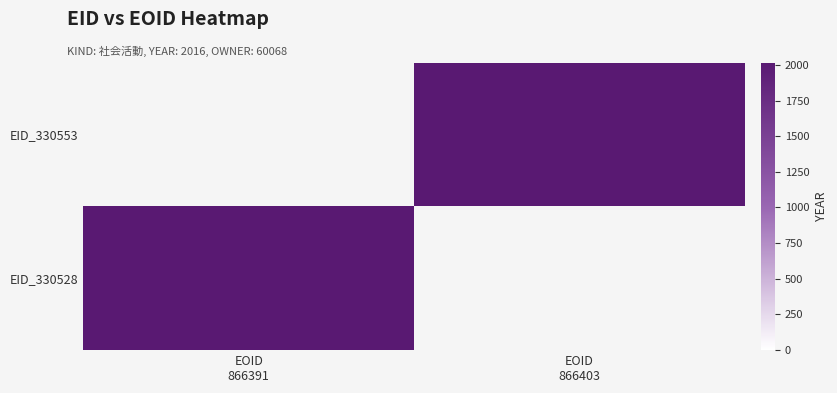

The value of 330553 at 1 is 0. True or false?

True